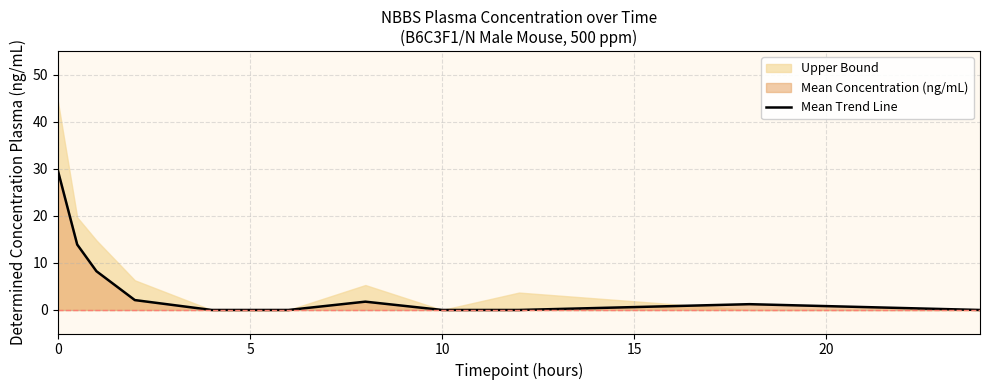

What is the average value?

5.2